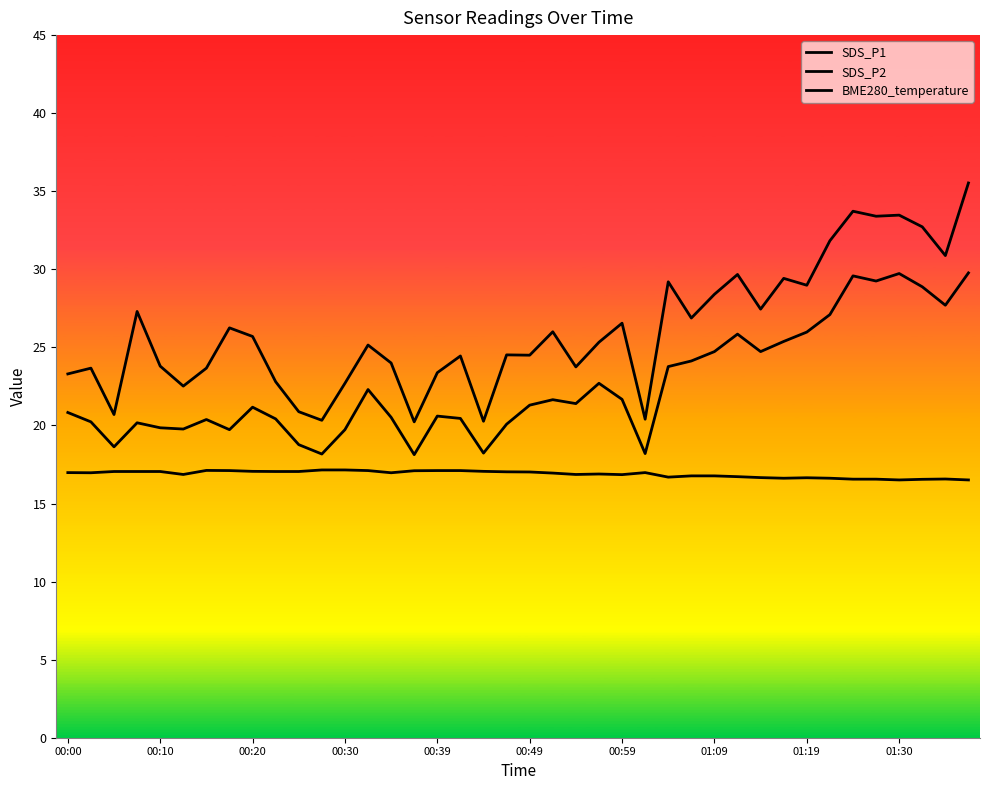

How many interior local valleys does the SDS_P1 series have?

13